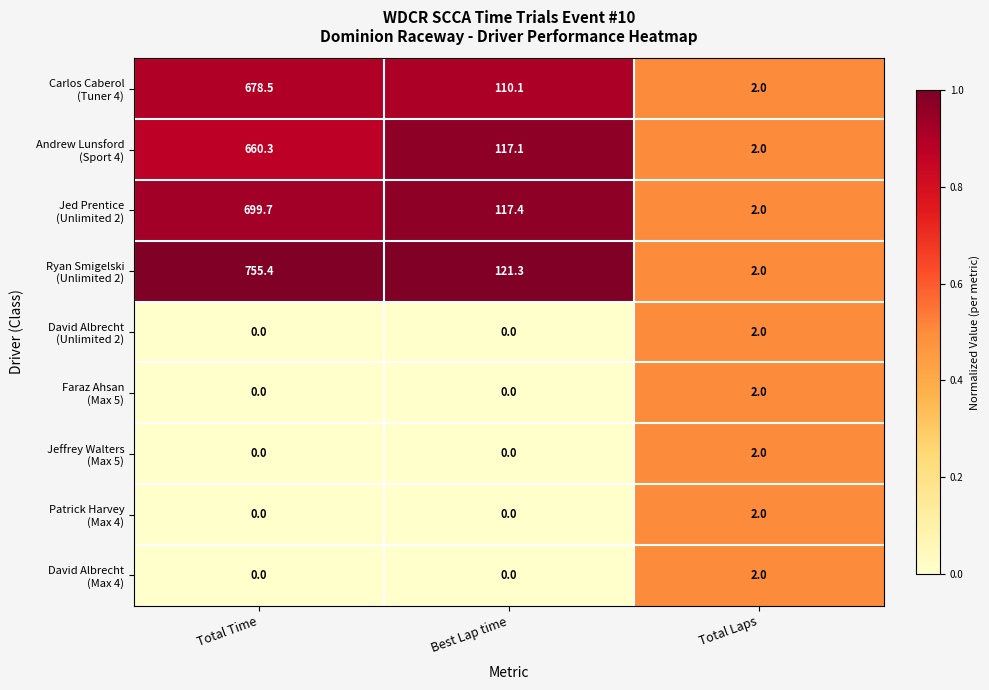

What is the difference between the highest and lowest values at Total Time?

755.4